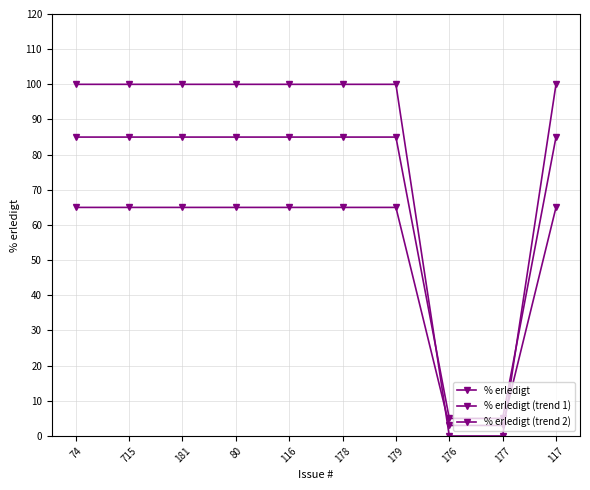

How many series are shown in this chart?

3